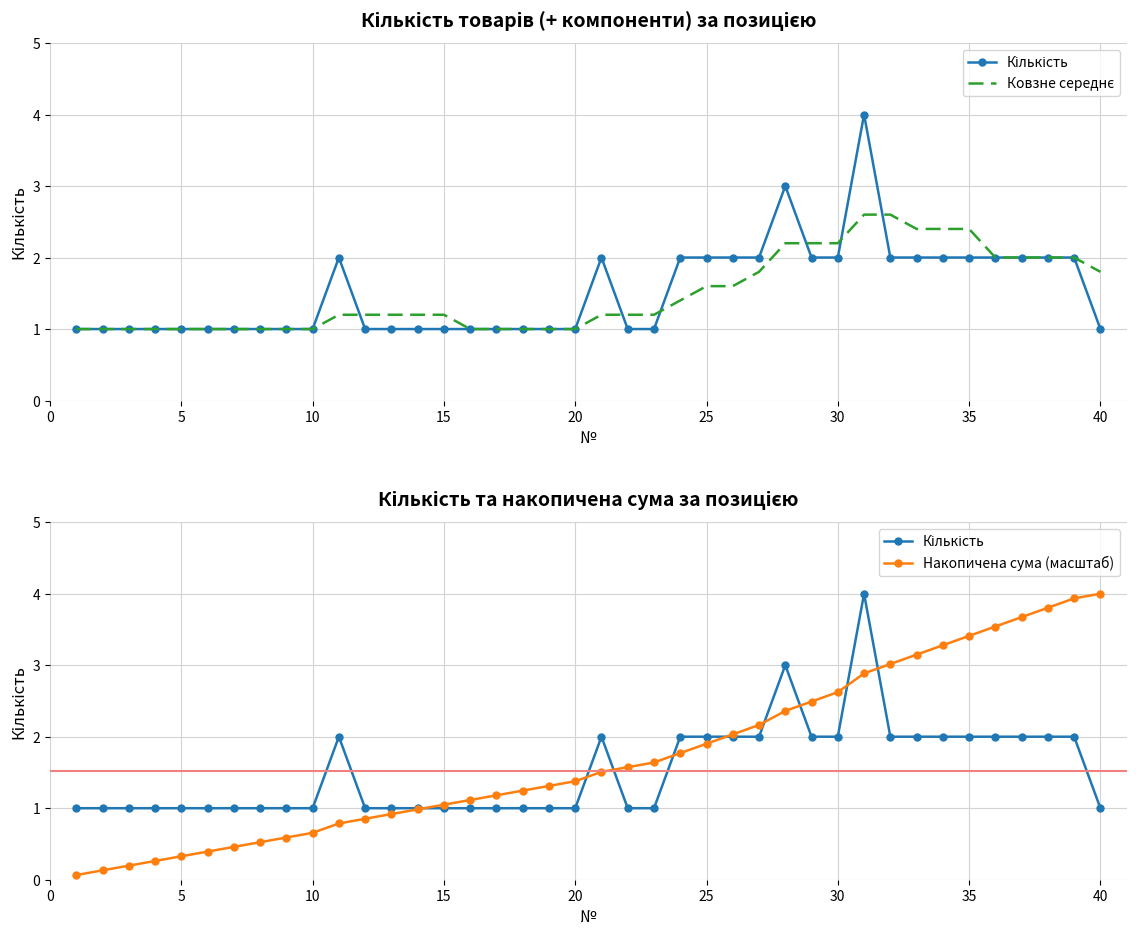

Reading left to right, list all the values displayed in this chart.

Кількість: 1.0	1.0	1.0	1.0	1.0	1.0	1.0	1.0	1.0	1.0	2.0	1.0	1.0	1.0	1.0	1.0	1.0	1.0	1.0	1.0	2.0	1.0	1.0	2.0	2.0	2.0	2.0	3.0	2.0	2.0	4.0	2.0	2.0	2.0	2.0	2.0	2.0	2.0	2.0	1.0
Ковзне середнє: 1.0	1.0	1.0	1.0	1.0	1.0	1.0	1.0	1.0	1.0	1.2	1.2	1.2	1.2	1.2	1.0	1.0	1.0	1.0	1.0	1.2	1.2	1.2	1.4	1.6	1.6	1.8	2.2	2.2	2.2	2.6	2.6	2.4	2.4	2.4	2.0	2.0	2.0	2.0	1.8
Накопичена сума (масштаб): 0.1	0.1	0.2	0.3	0.3	0.4	0.5	0.5	0.6	0.7	0.8	0.9	0.9	1.0	1.0	1.1	1.2	1.2	1.3	1.4	1.5	1.6	1.6	1.8	1.9	2.0	2.2	2.4	2.5	2.6	2.9	3.0	3.1	3.3	3.4	3.5	3.7	3.8	3.9	4.0